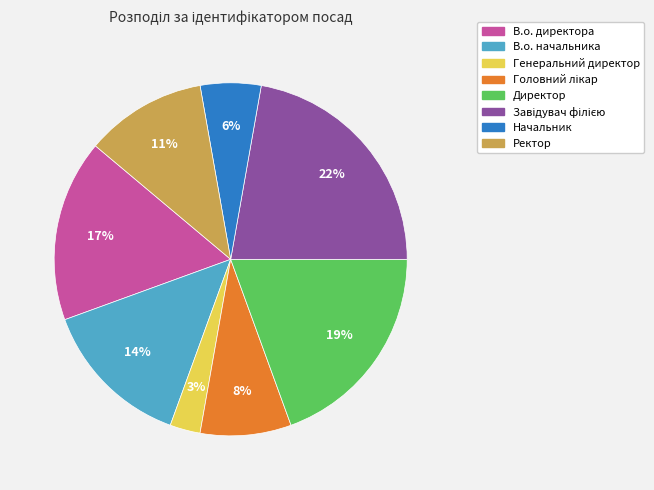

Is it true that Директор is 19% of the pie?

True